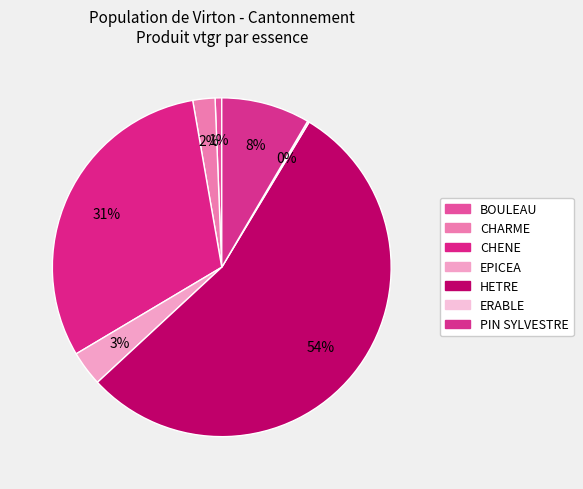

What portion of the pie excludes CHARME?

97.9%